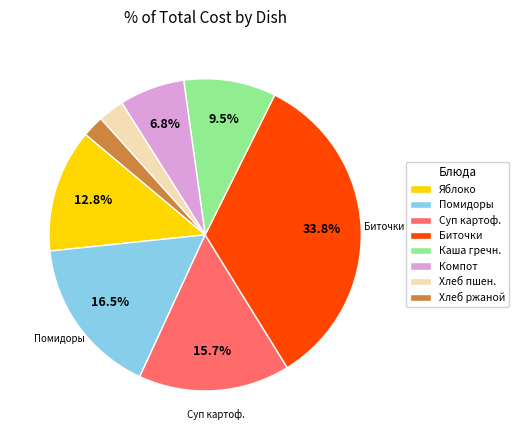

Approximately how many times larger is the value at Каша гречн. compared to Биточки?

0.3